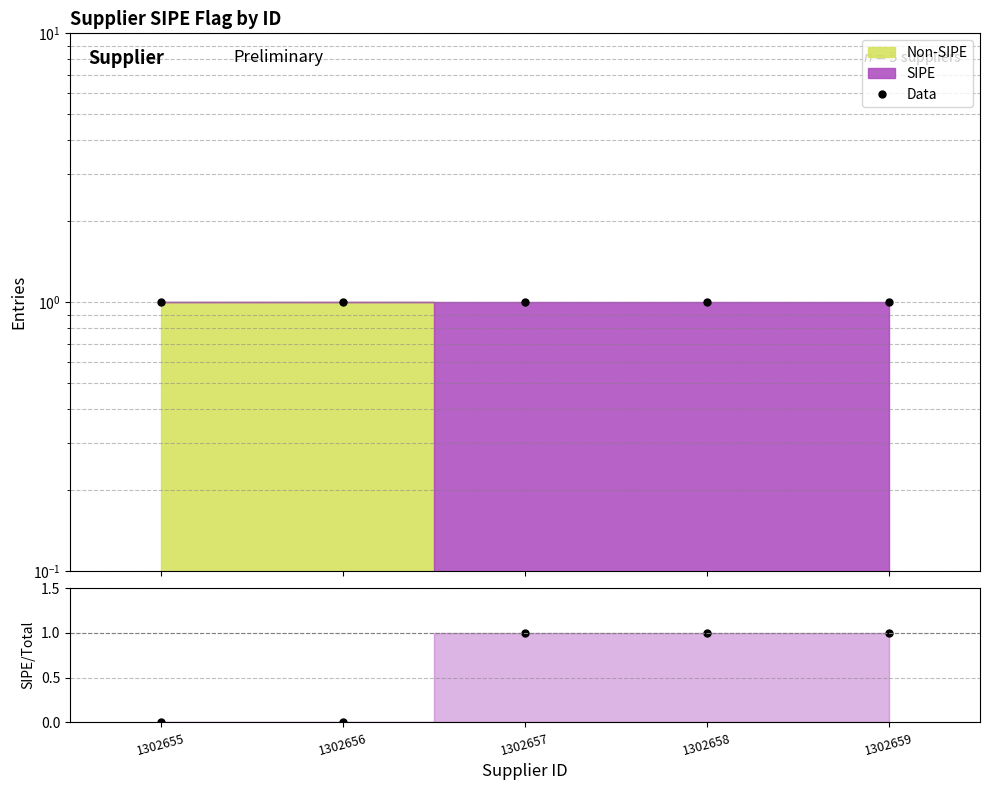

Is it true that SIPE/Total equals 1 at 1302657?

False